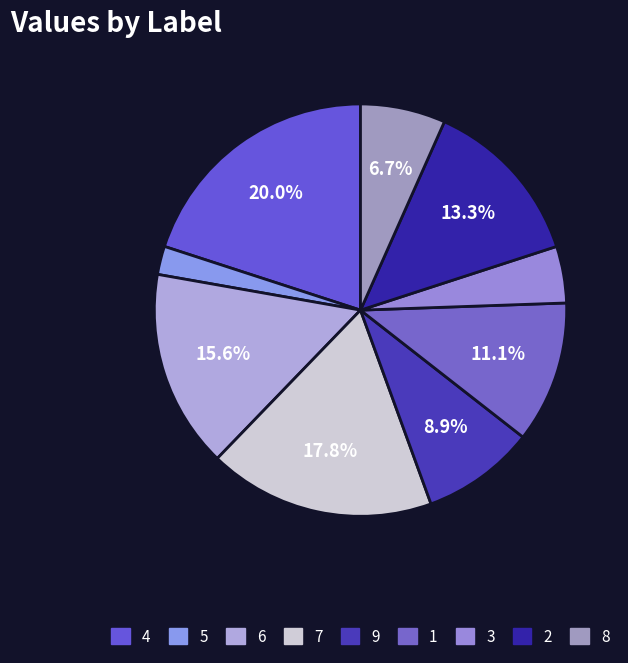

What percentage is NOT represented by 4?

80.0%